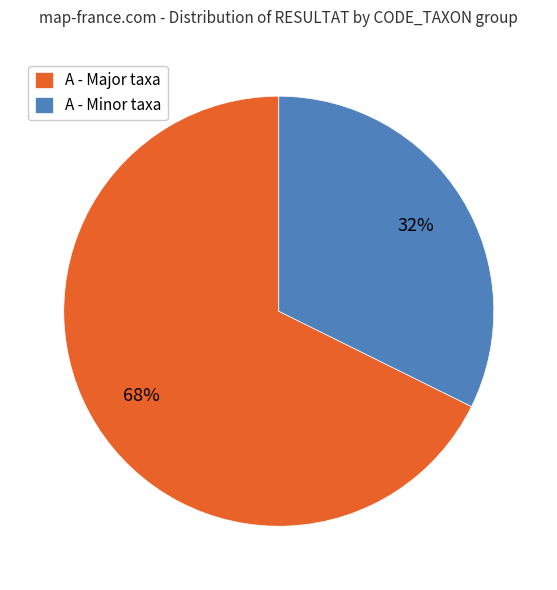

Do A - Minor taxa and A - Major taxa together represent more than half of the pie?

Yes